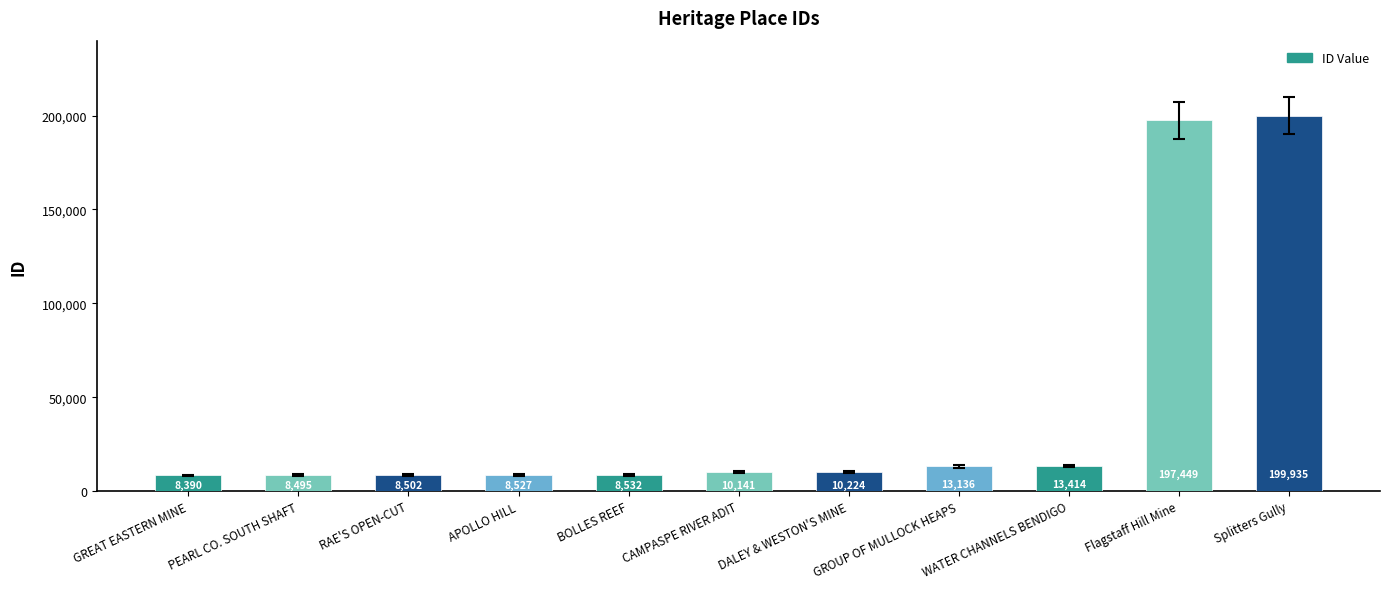

Between GROUP OF MULLOCK HEAPS and DALEY & WESTON'S MINE, which is larger?

GROUP OF MULLOCK HEAPS